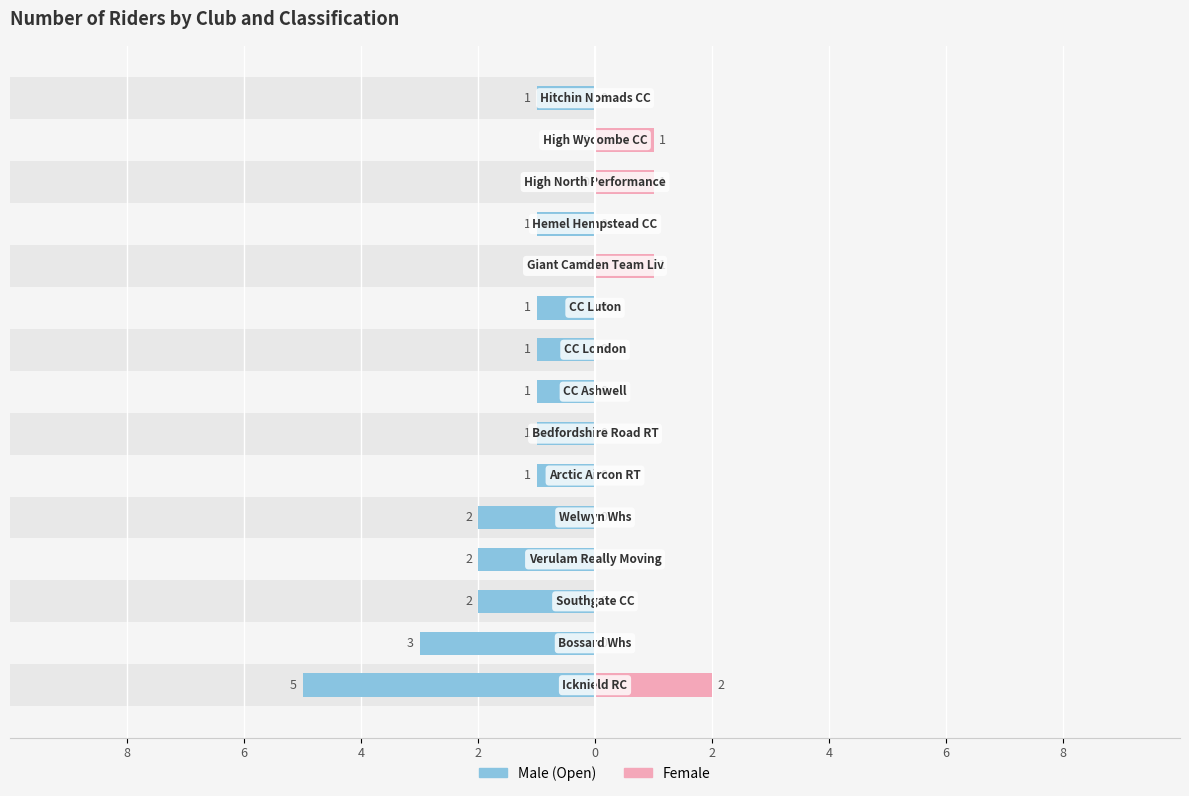

True or false: Male has a value of 0 at 12.

True